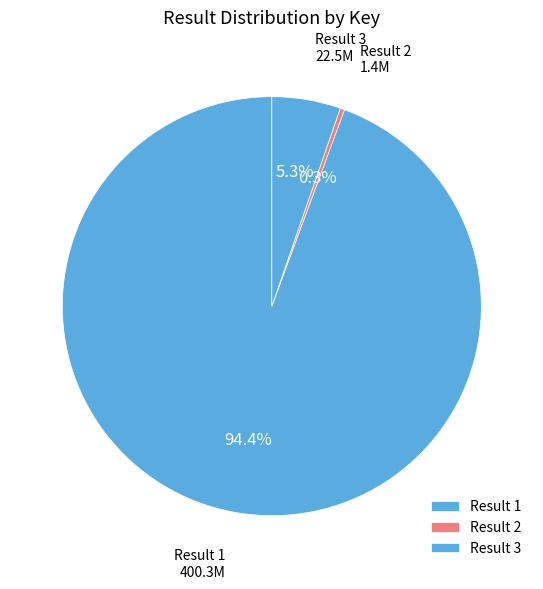

Which category has the biggest portion of the pie?

Result 1